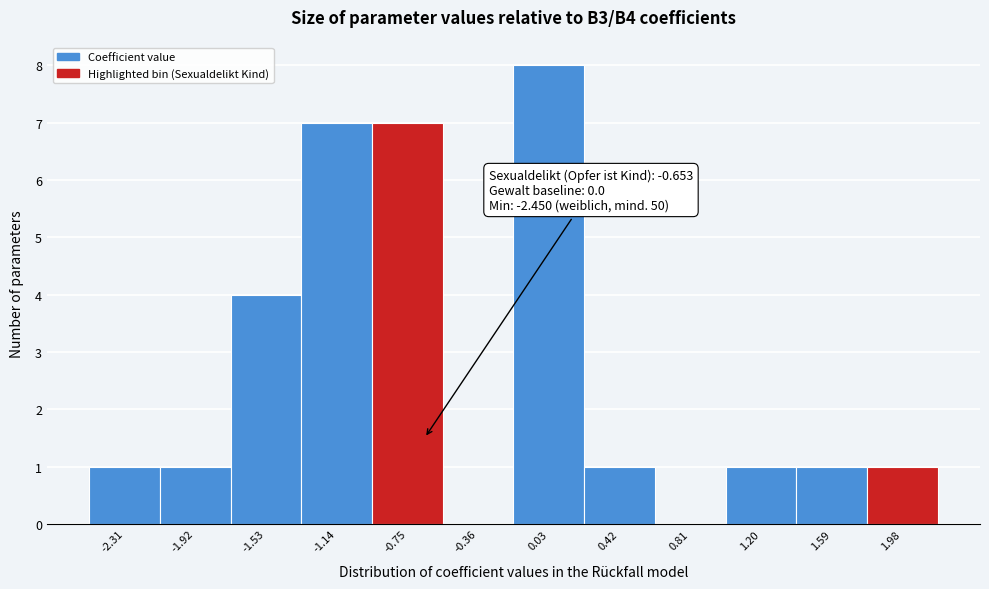

Over which range of the x-axis is the bar tallest?

-0.15 to 0.25